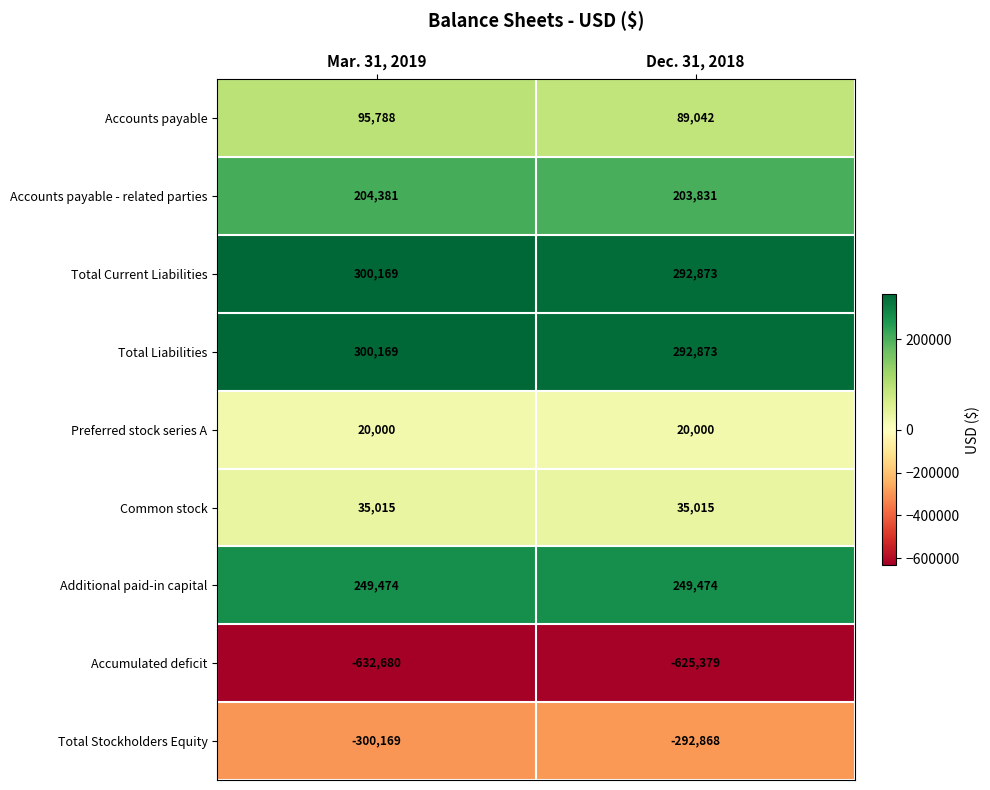

At which category is the sum across all series the highest?

Mar. 31, 2019